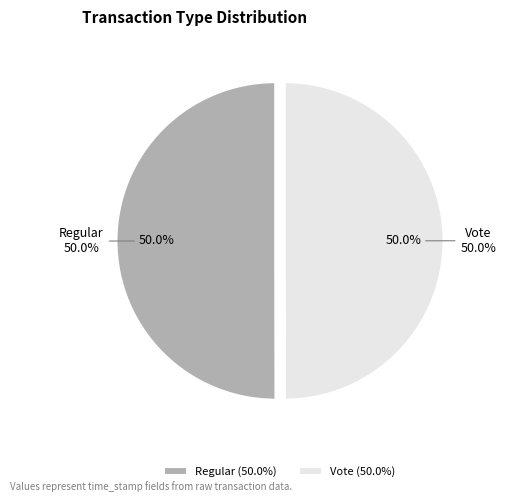

The Vote slice represents 61% of the pie. True or false?

False